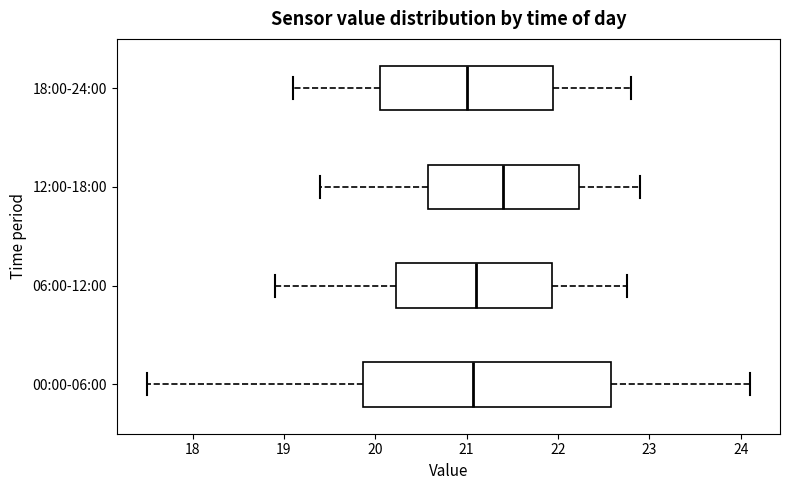

Where is the right edge of the box for 18:00-24:00 on the x-axis? The values are not printed on the chart, so give them approximately, as read against the axis.

22.0